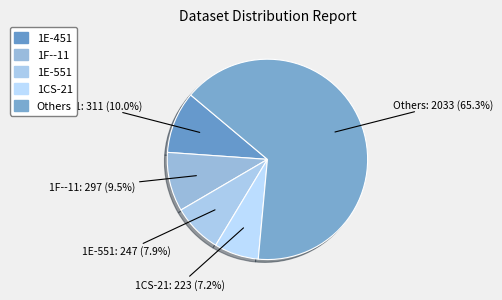

Count the number of slices in the pie.

5